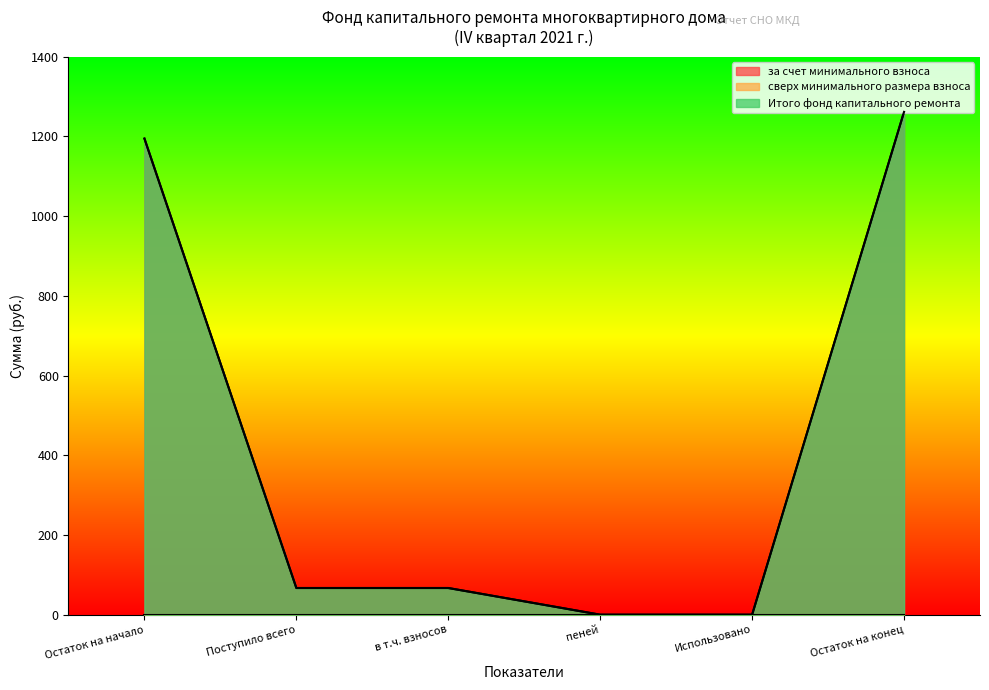

What is the sum of all Итого фонд капитального ремонта values?

2590.3